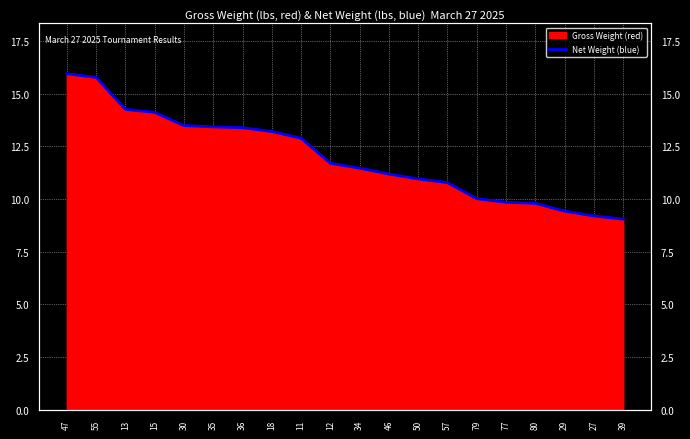

What is the difference between the second highest and second lowest values?

6.6